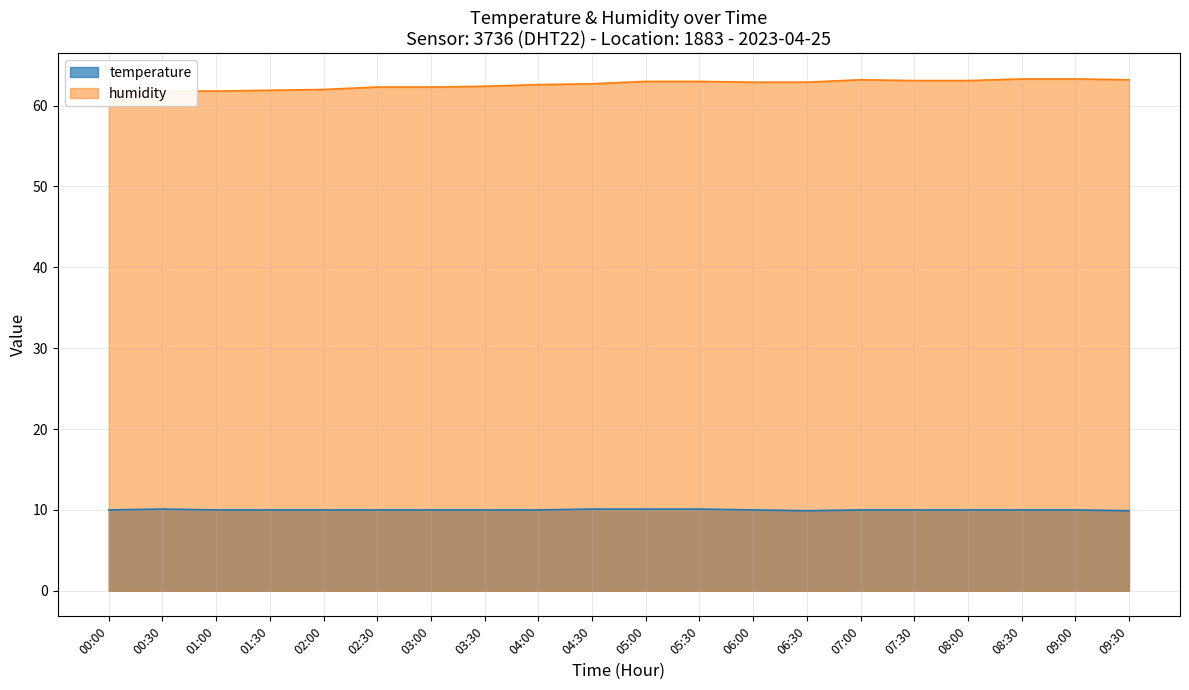

List the series in order of their peak value, lowest first.

temperature, humidity